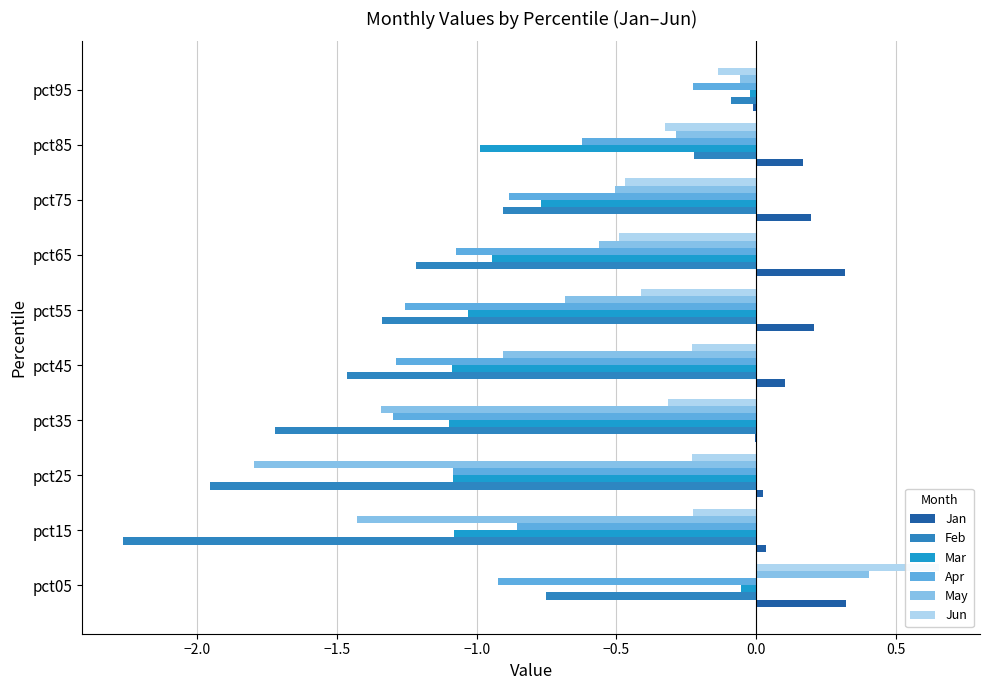

True or false: May has a value of -0.1 at pct95.

True